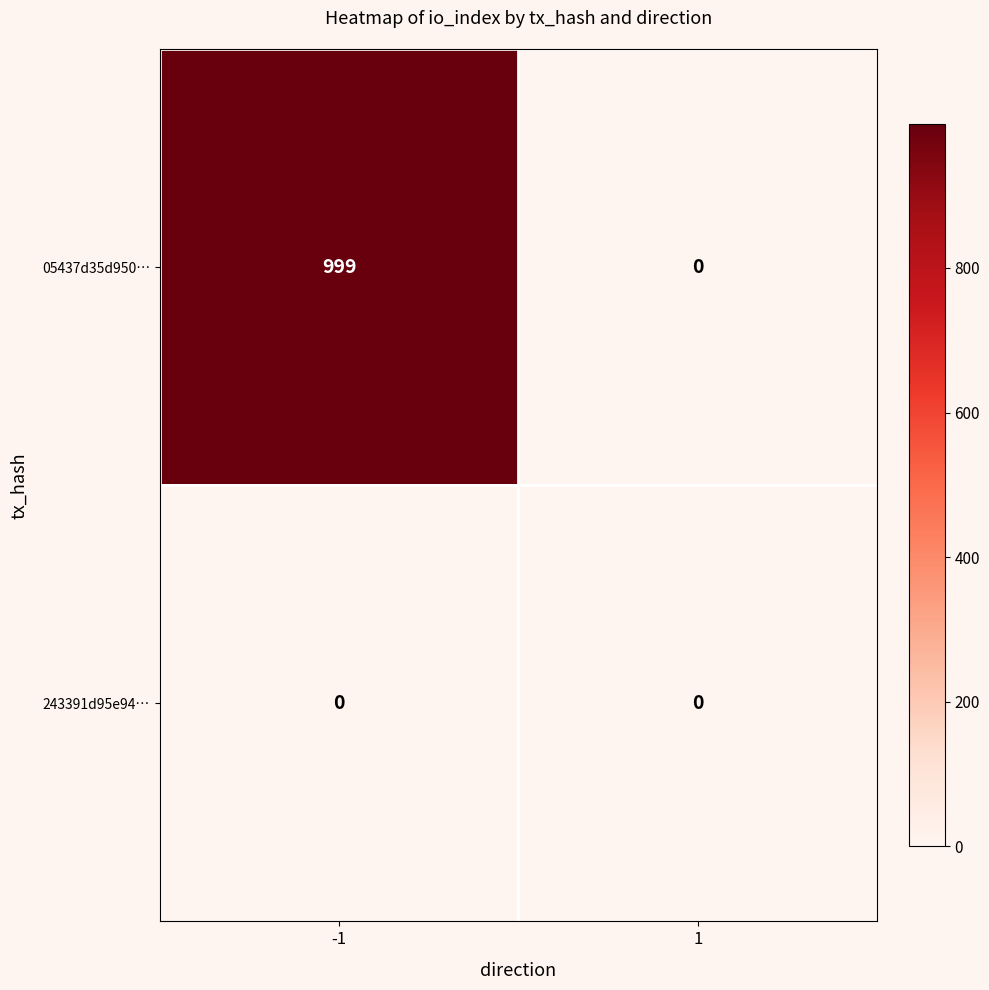

Count the number of categories in the chart.

2